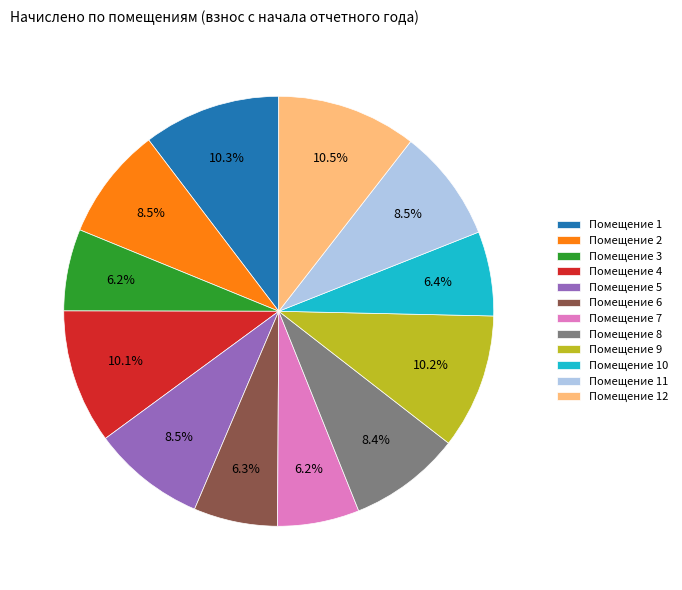

Is the sum of Помещение 5 and Помещение 11 greater than half?

No